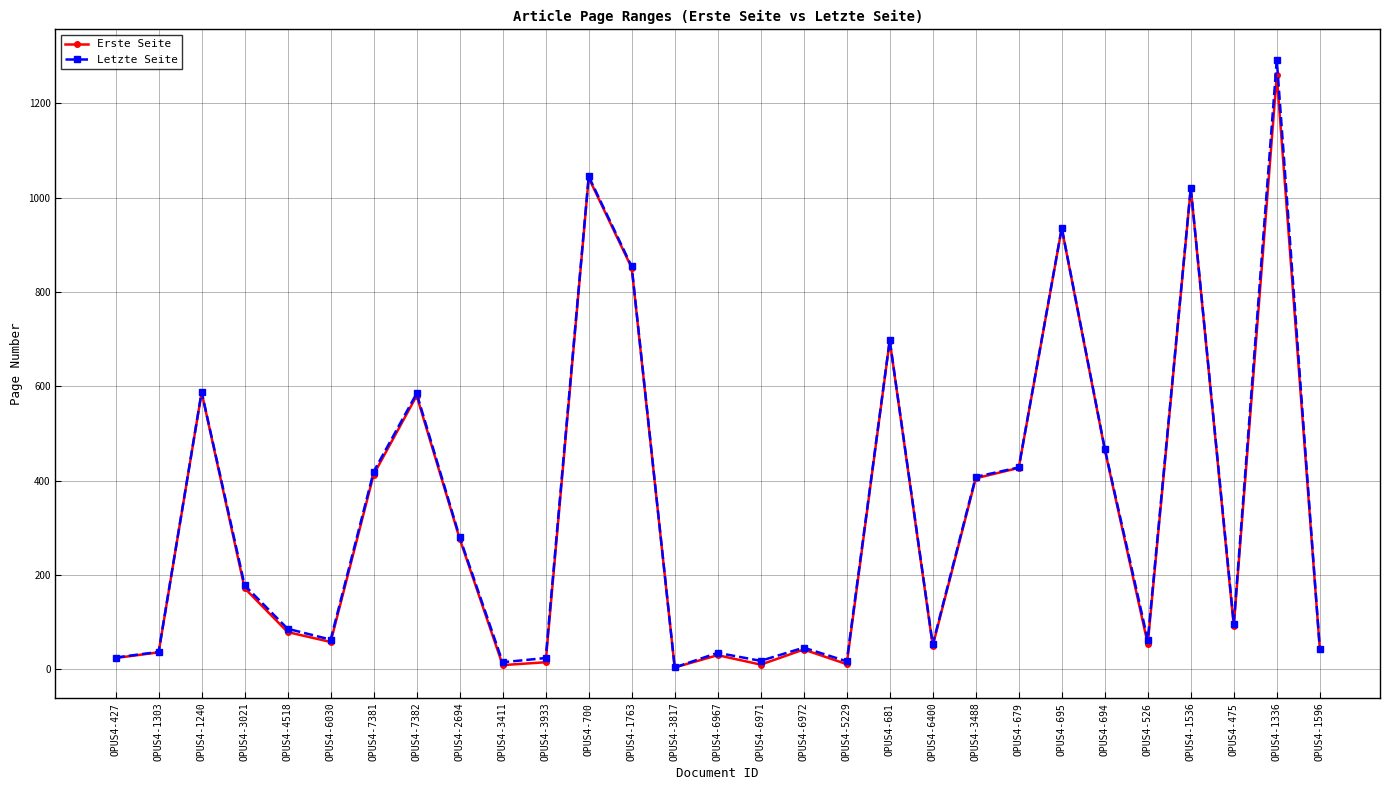

In Letzte Seite, how many points are higher than both neighbors (excluding endpoints)?

9